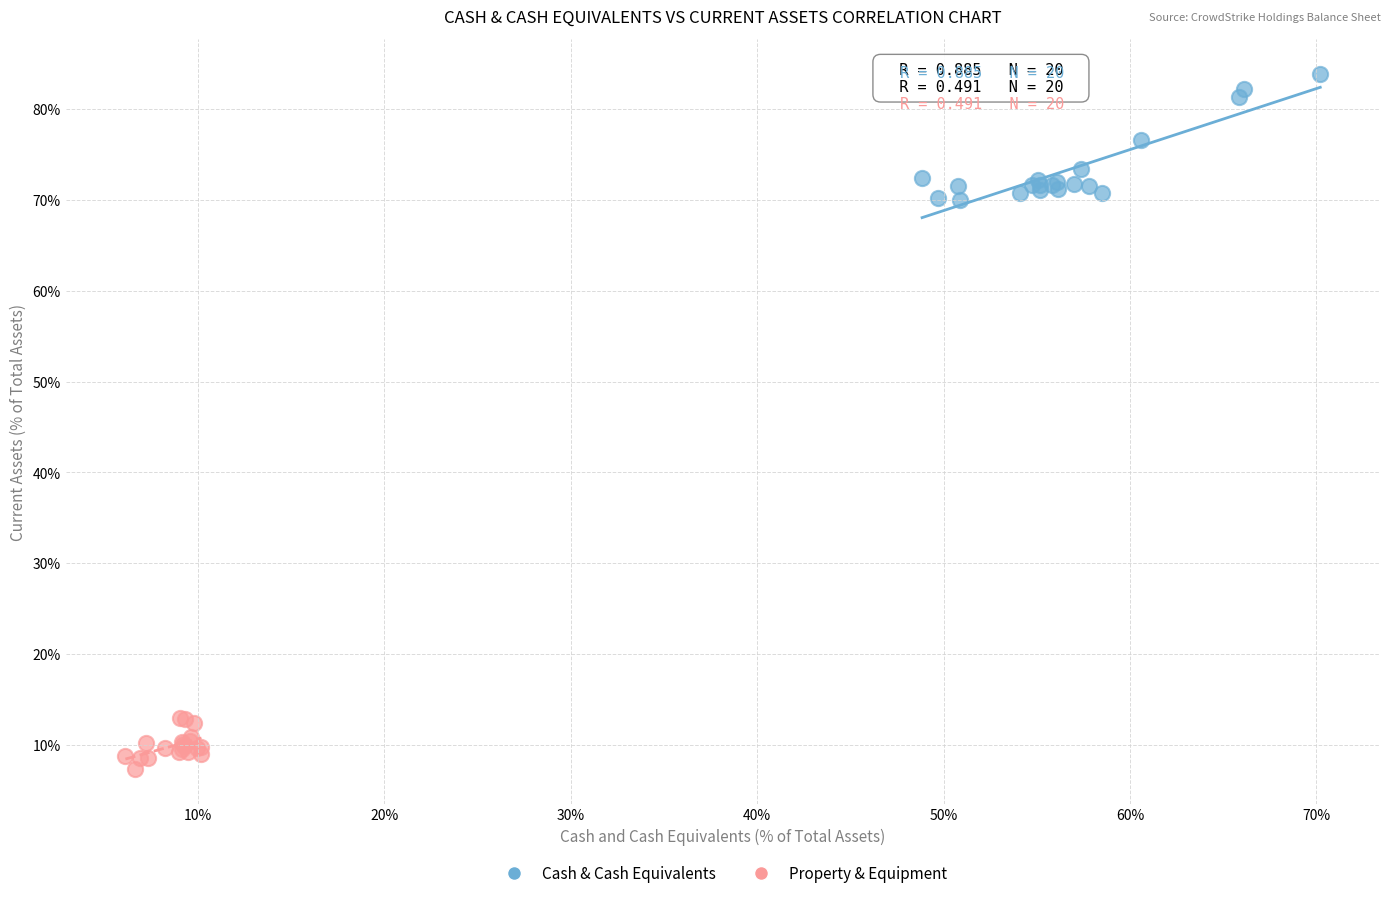

Which series has the largest Y range (max minus min)?

Cash & Cash Equivalents